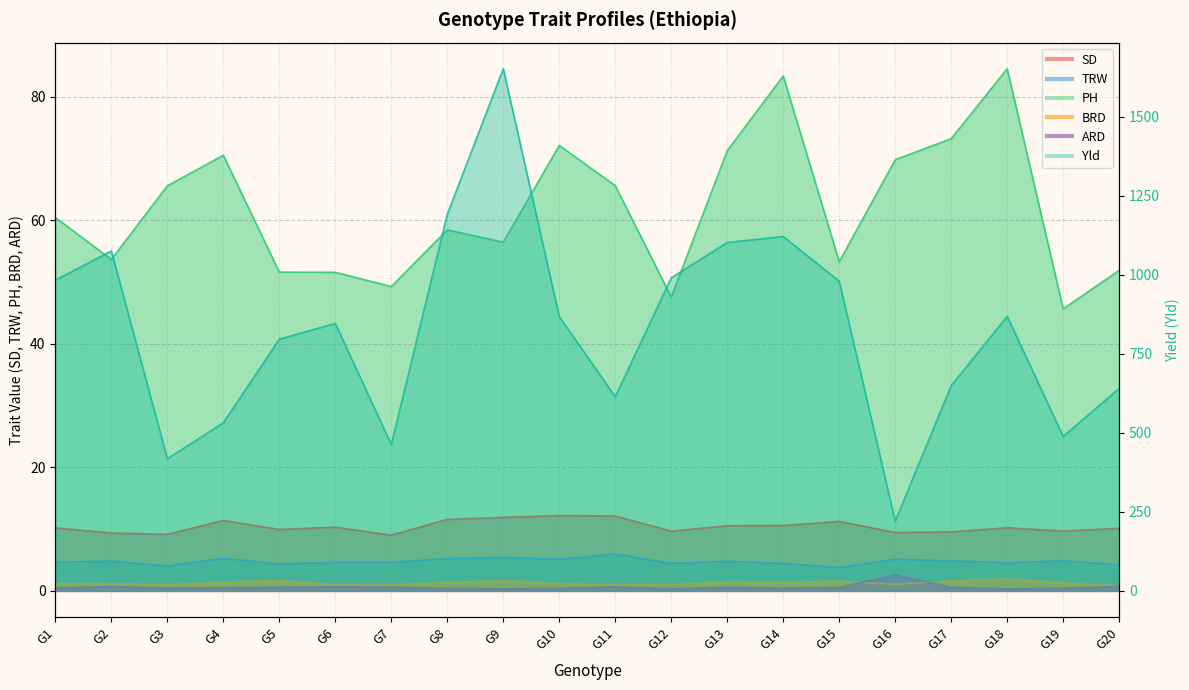

At which label does TRW reach its peak?

G11